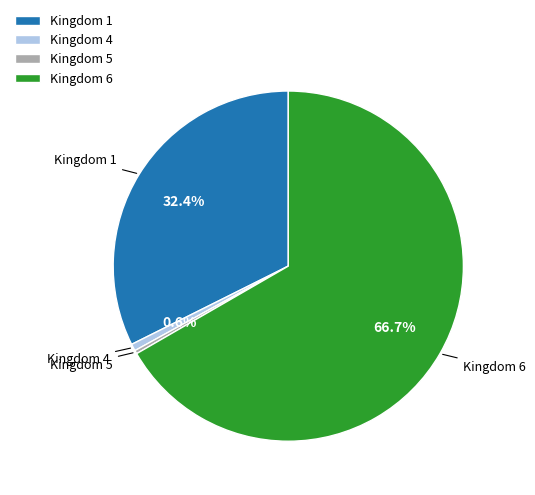

Does any single category account for the majority?

Yes